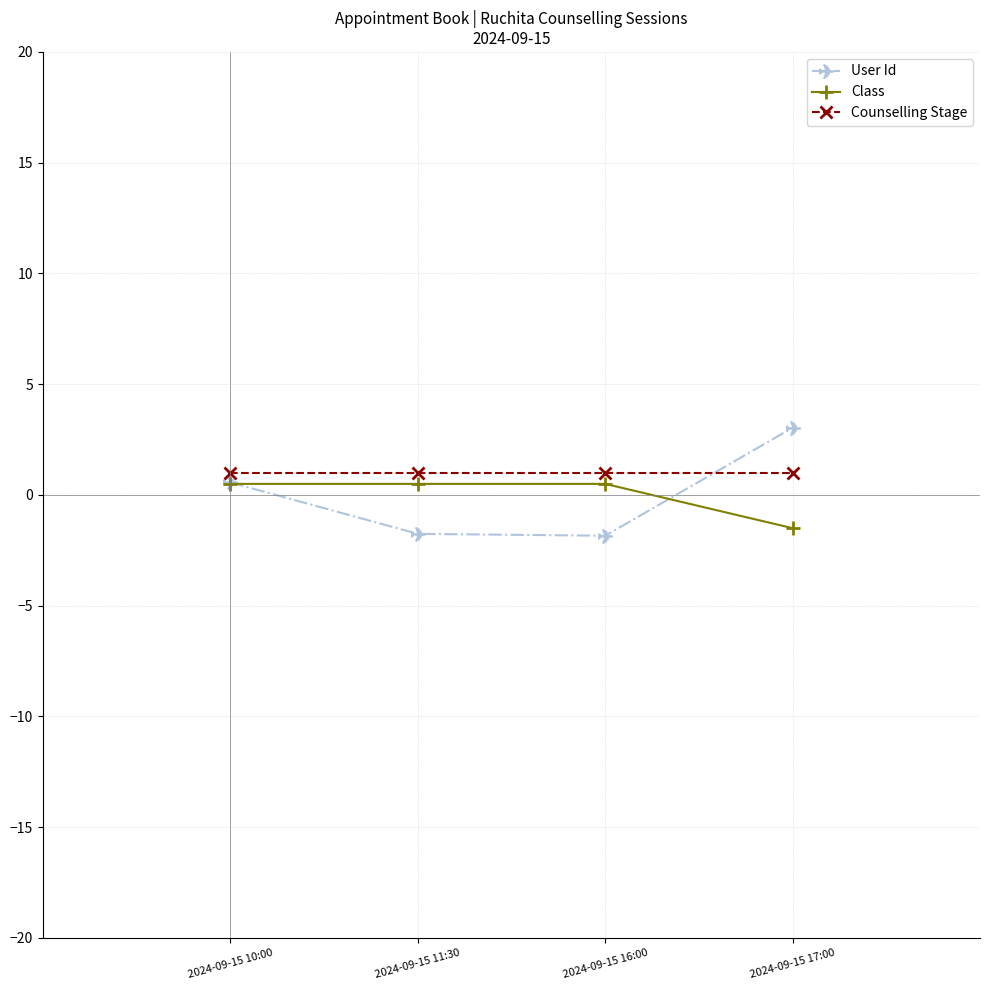

List the series in order of their peak value, highest first.

User Id, Counselling Stage, Class